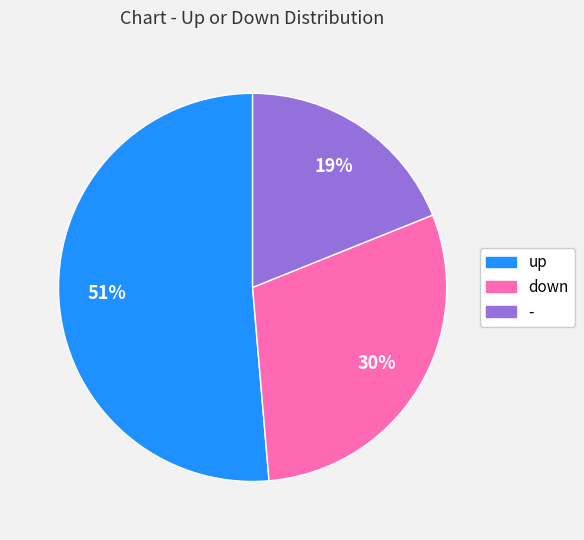

To the nearest percent, what is the difference between the down and - slice percentages?

11%